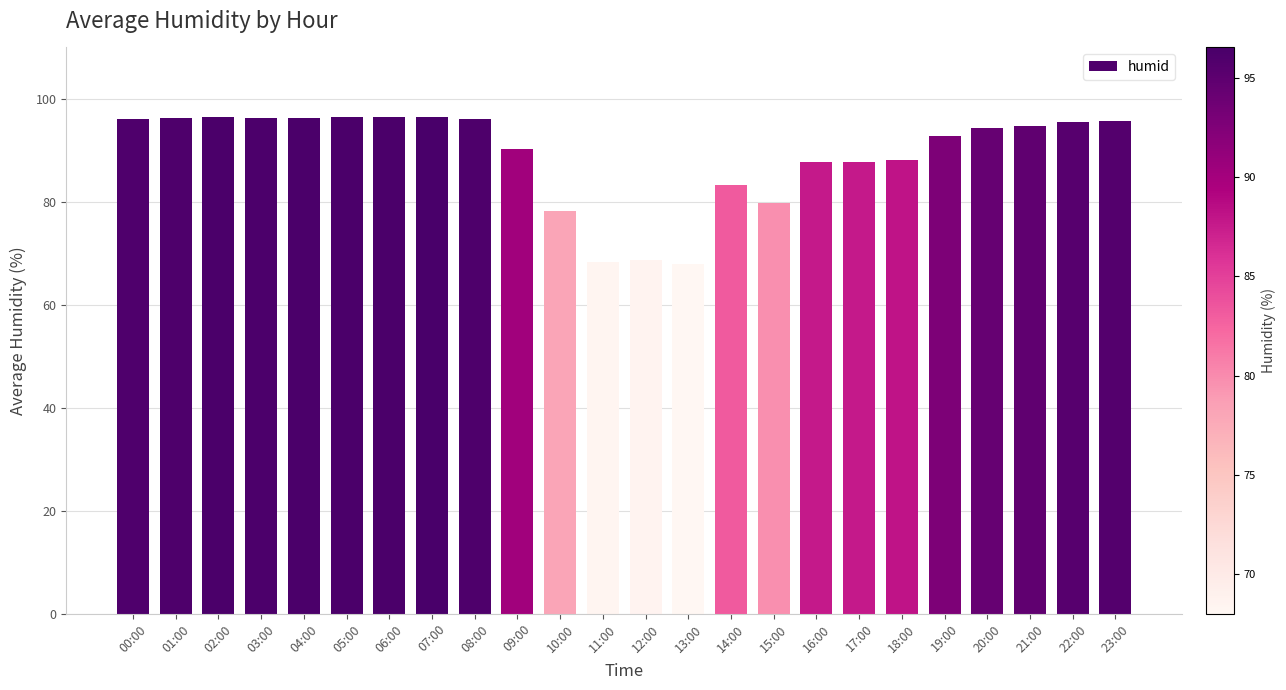

What is the average value?

89.2